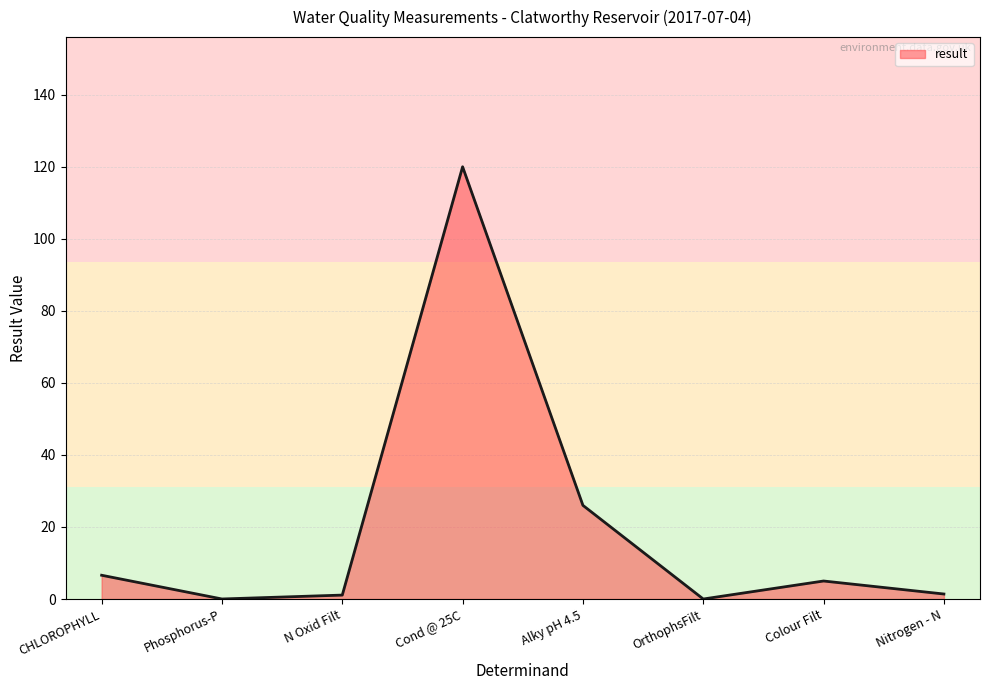

What is the greatest value displayed?

120.0